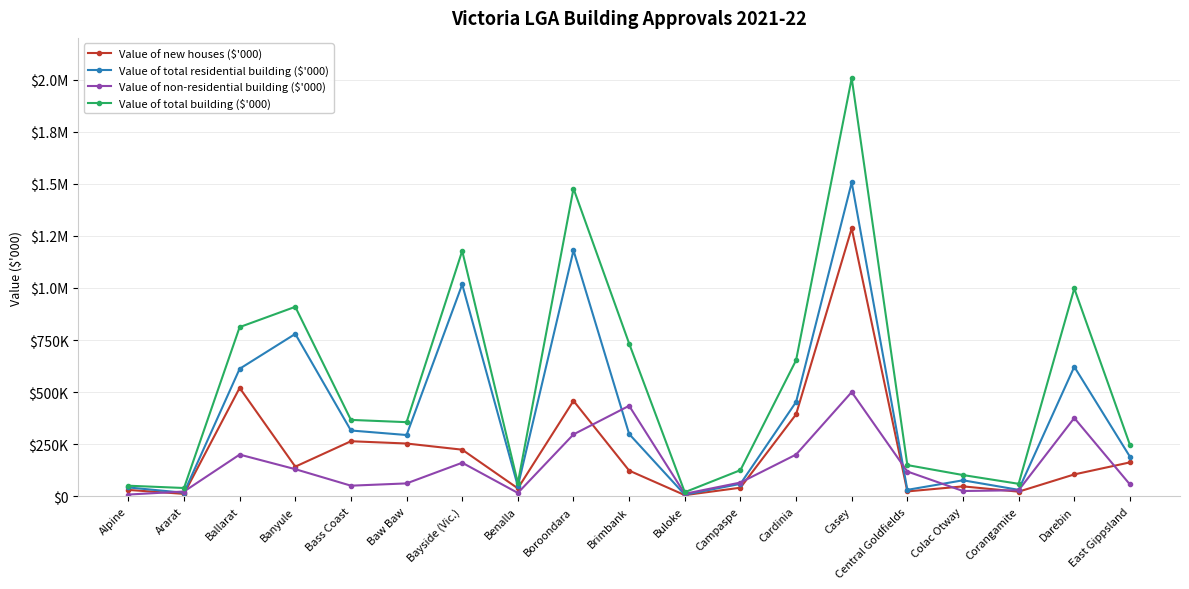

Does the chart have visible grid lines?

Yes